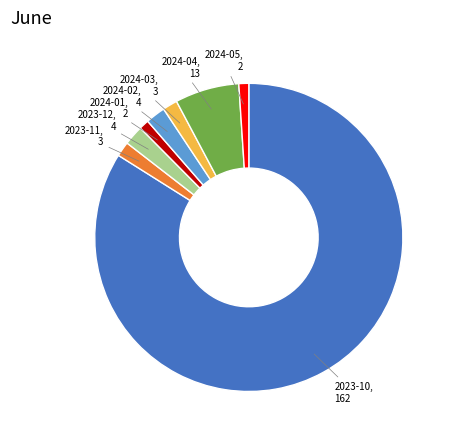

Is there any slice that represents more than half of the pie?

Yes